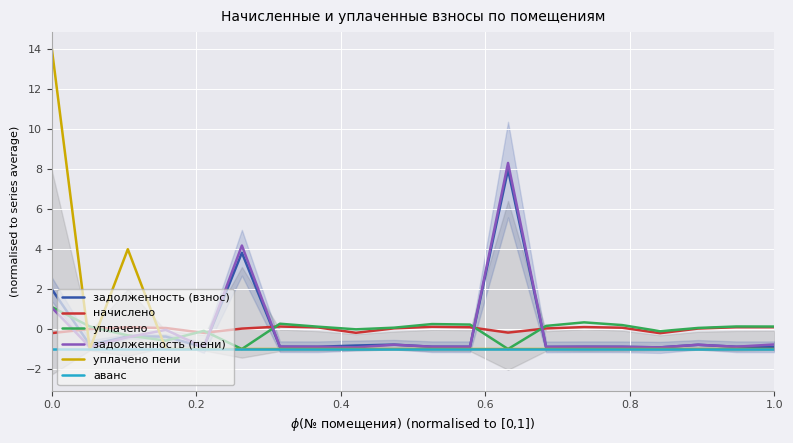

What is the maximum value for задолженность (пени)?

8.3